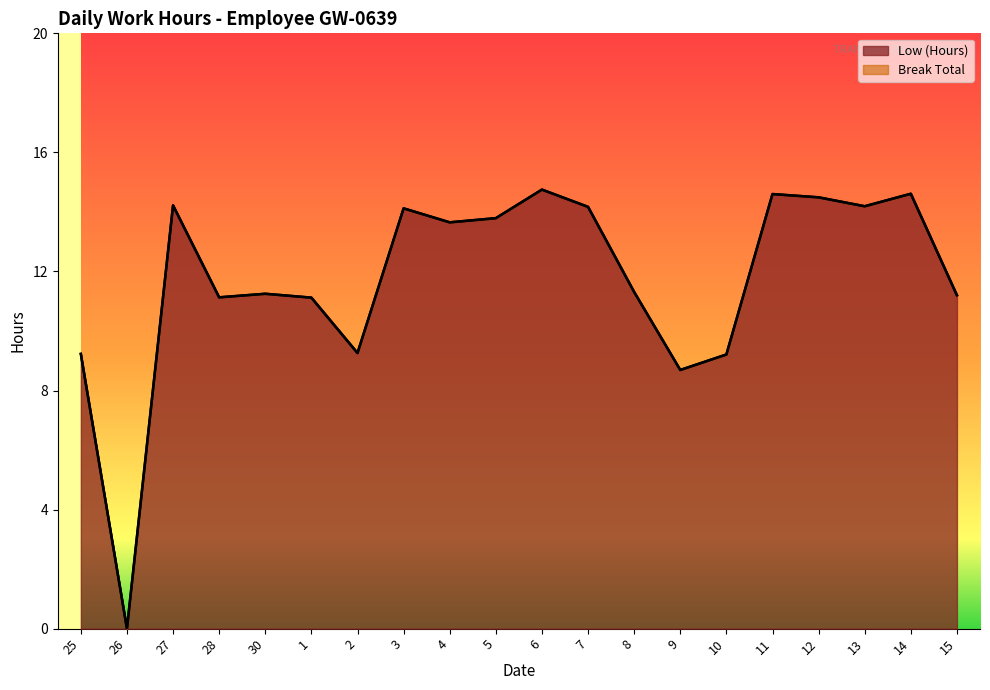

Which has a higher value, 27 or 8?

27